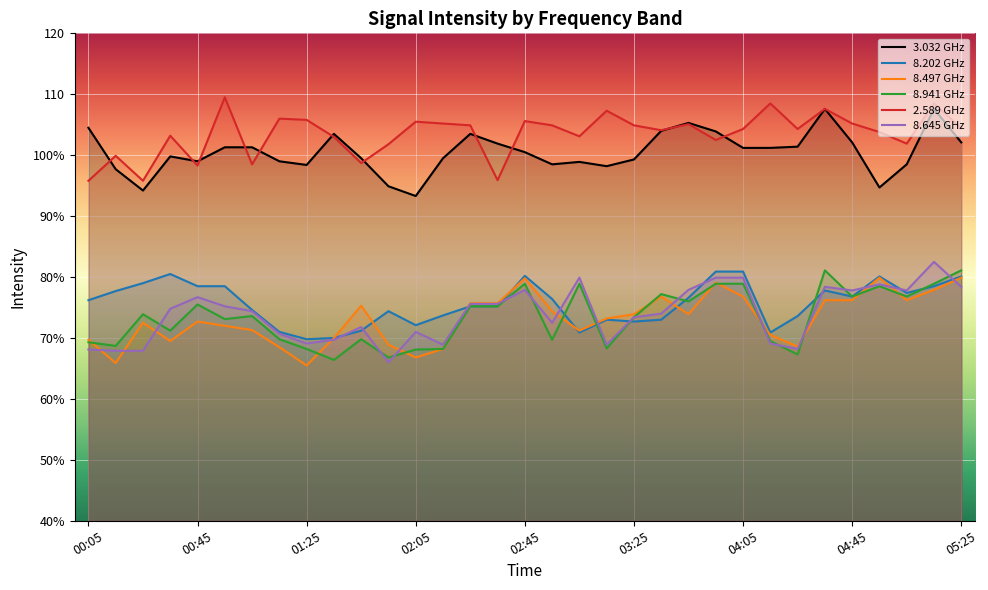

What is the difference between the maximum and minimum values in the 8.497 series?

14.4